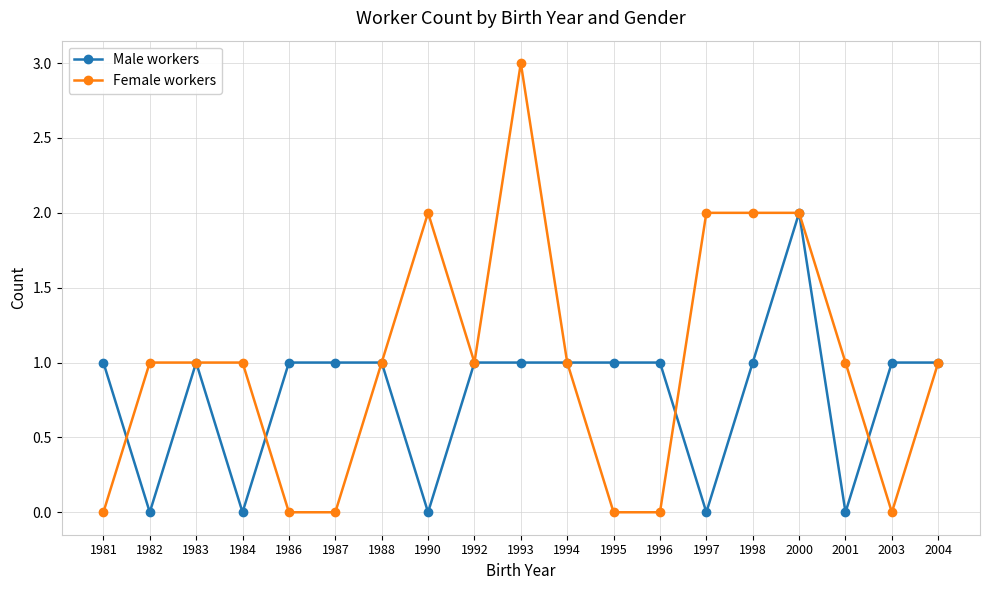

Reading left to right, extract all data points from this chart.

Male workers: 1981=1	1982=0	1983=1	1984=0	1986=1	1987=1	1988=1	1990=0	1992=1	1993=1	1994=1	1995=1	1996=1	1997=0	1998=1	2000=2	2001=0	2003=1	2004=1
Female workers: 1981=0	1982=1	1983=1	1984=1	1986=0	1987=0	1988=1	1990=2	1992=1	1993=3	1994=1	1995=0	1996=0	1997=2	1998=2	2000=2	2001=1	2003=0	2004=1